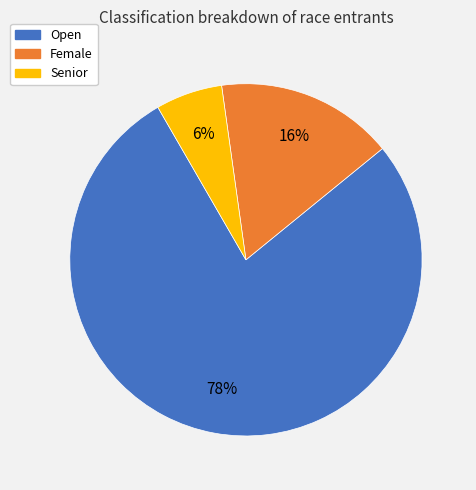

What is the ratio of the value at Senior to the value at Open?

0.1